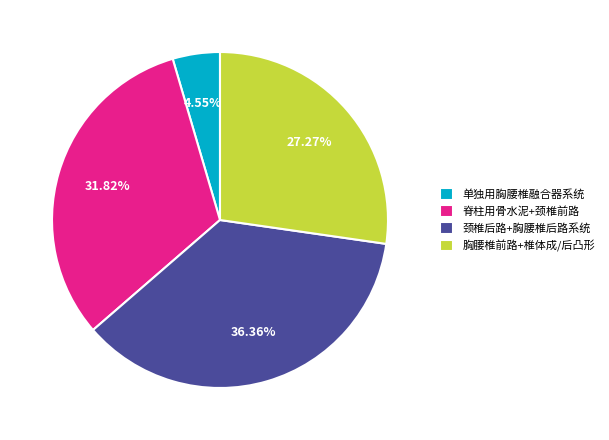

Combined, do 颈椎后路+胸腰椎后路系统 and 胸腰椎前路+椎体成/后凸形 account for over 50%?

Yes